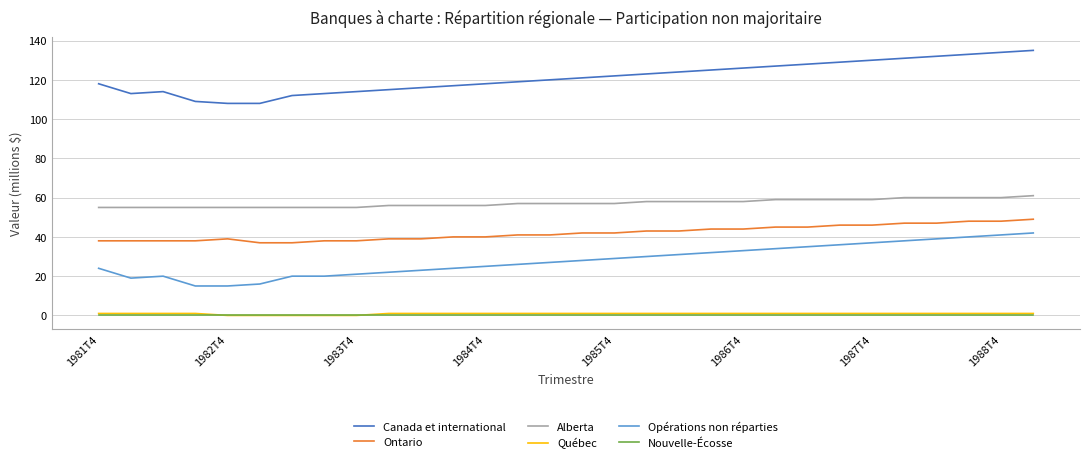

Does the chart have visible grid lines?

Yes